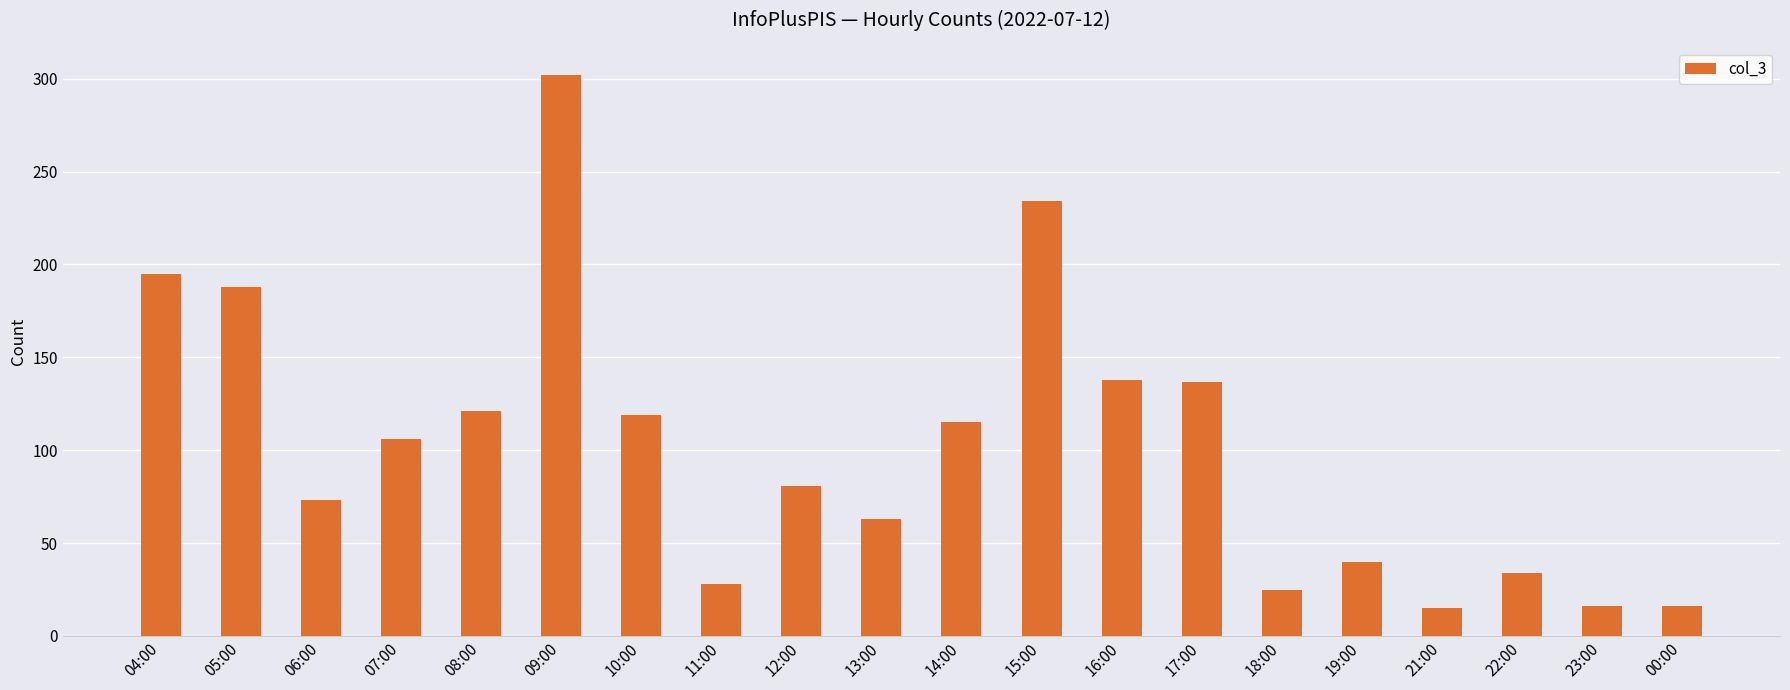

At which category does the chart reach its peak across all series?

09:00